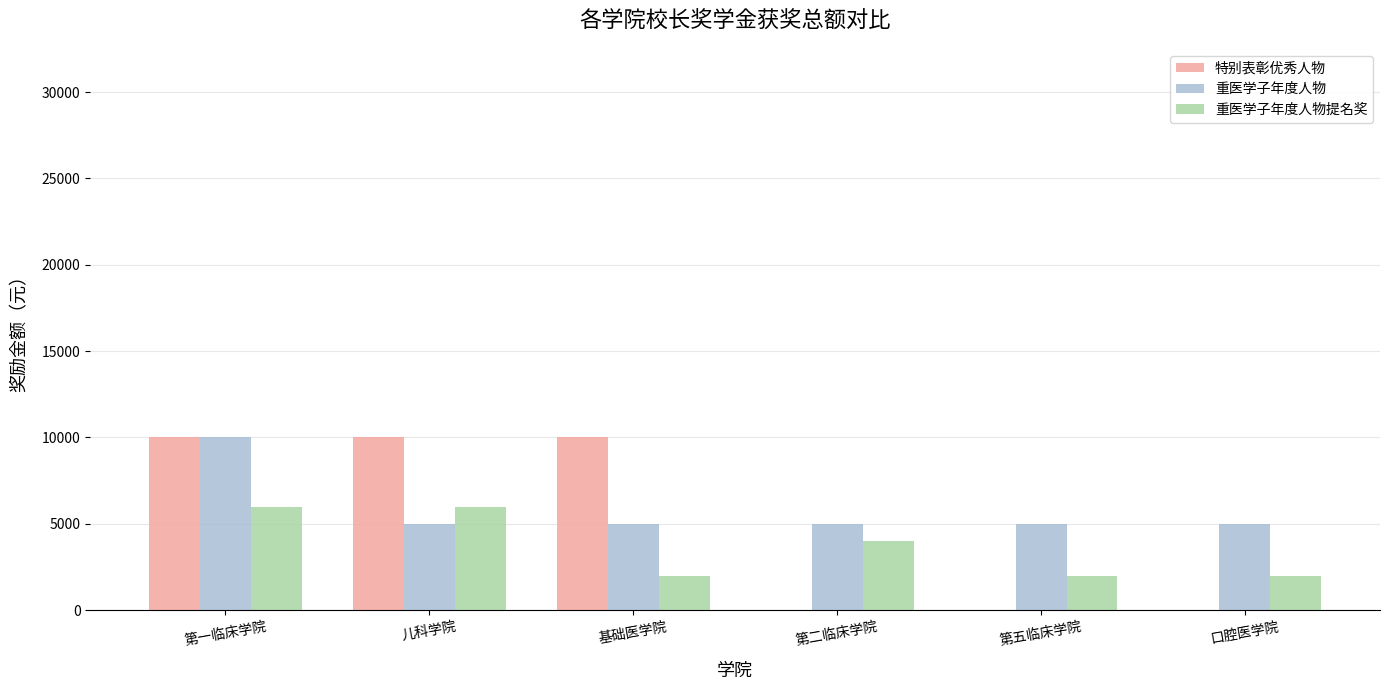

Is it true that 重医学子年度人物 equals 5000 at 基础医学院?

True